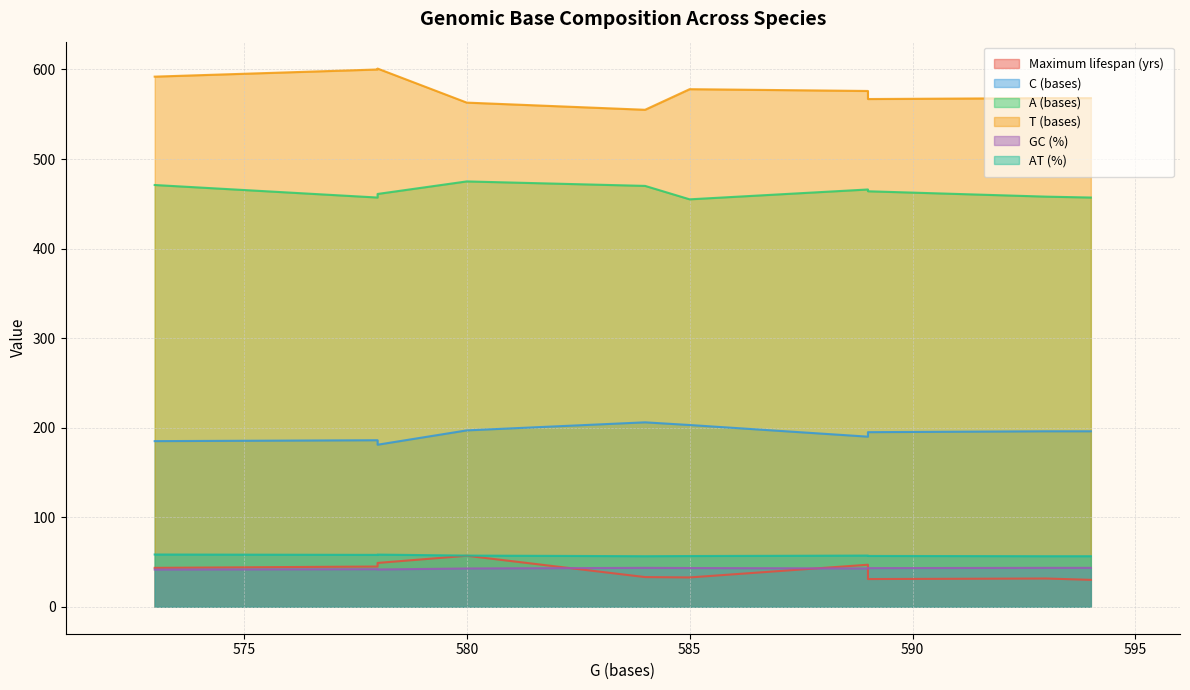

True or false: Maximum lifespan (yrs) and AT (%) cross at least once.

False